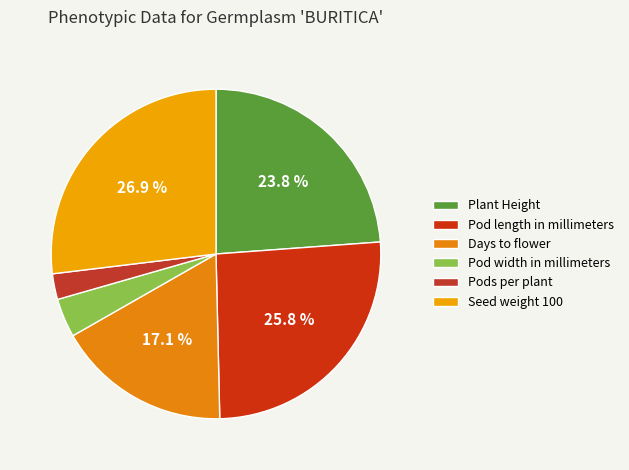

Which category has the smallest portion of the pie?

Pods per plant